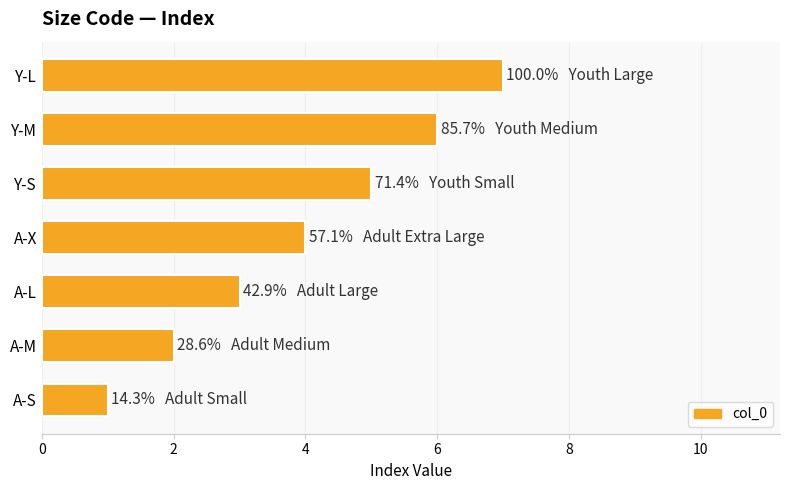

Between Y-L and A-X, which is larger?

Y-L